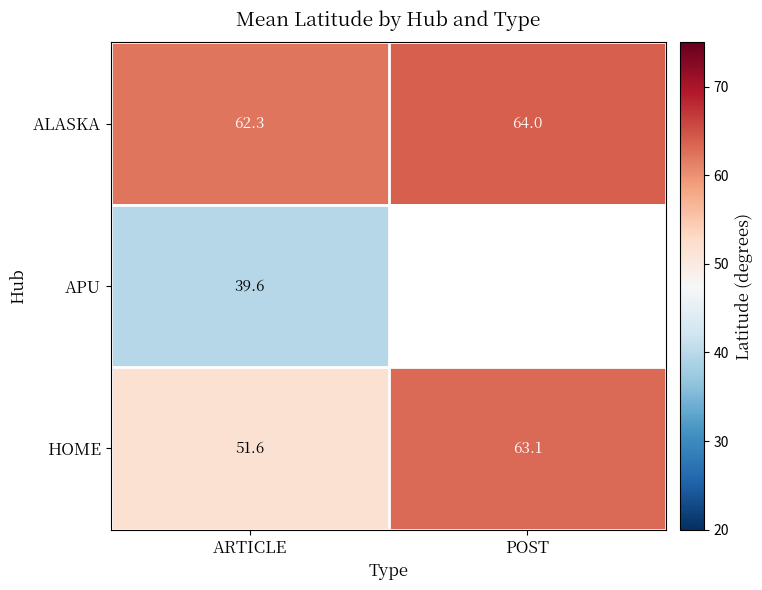

List the labels in order of HOME value, smallest first.

ARTICLE, POST